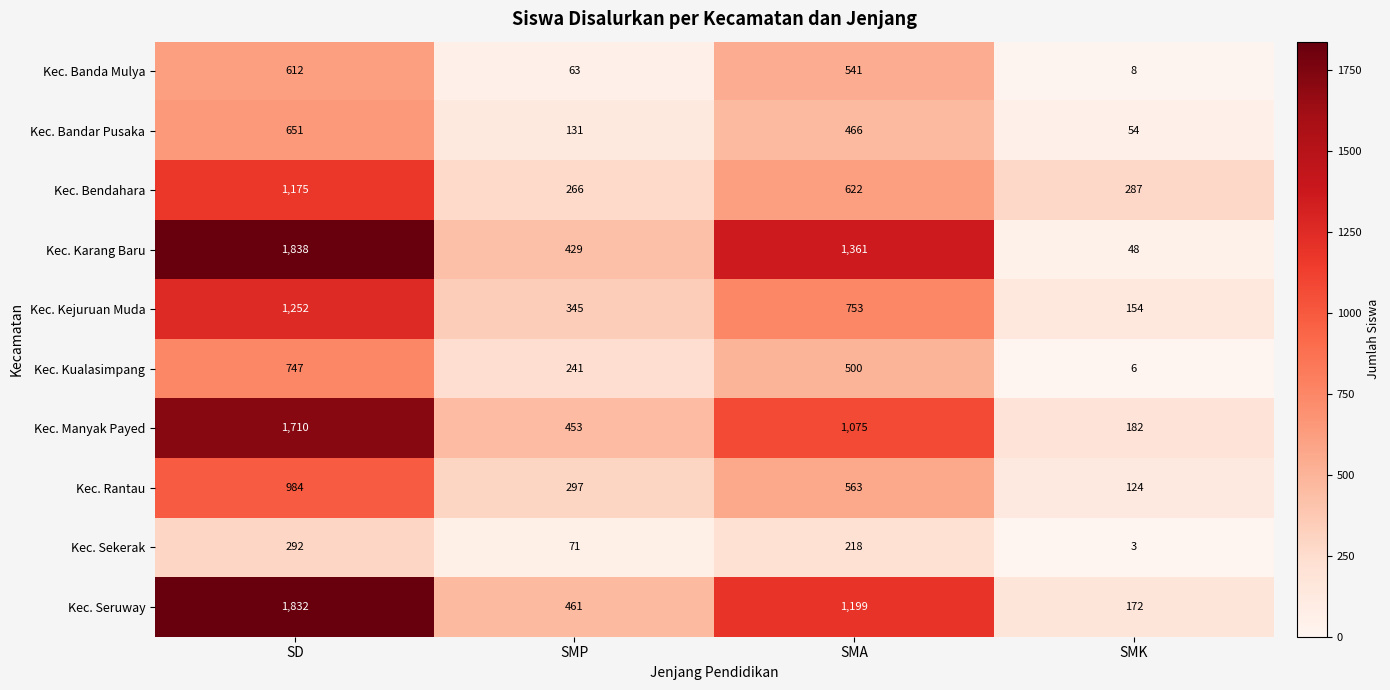

What is the total value across all series at SMA?

7298